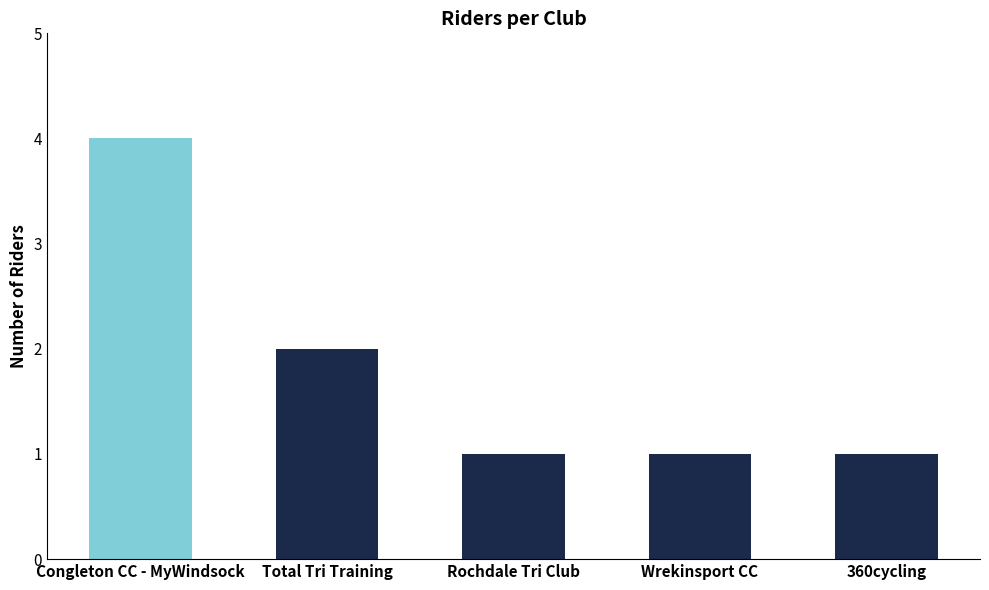

What position from the left is Rochdale Tri Club?

3